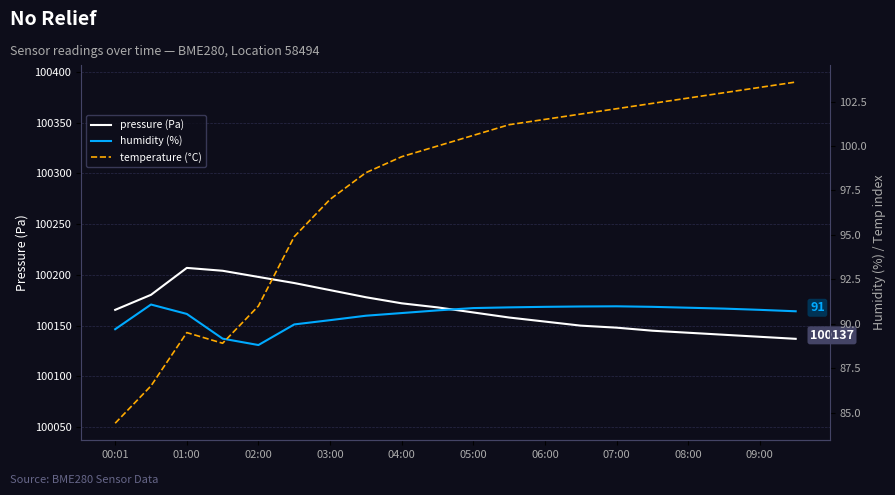

What is the difference between the second highest and second lowest values in the pressure (Pa) series?

65.1